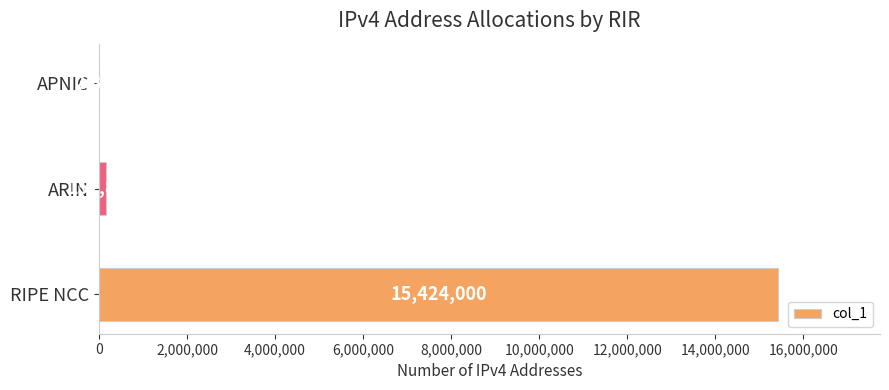

What is the change in value from RIPE NCC to APNIC?

-15421184